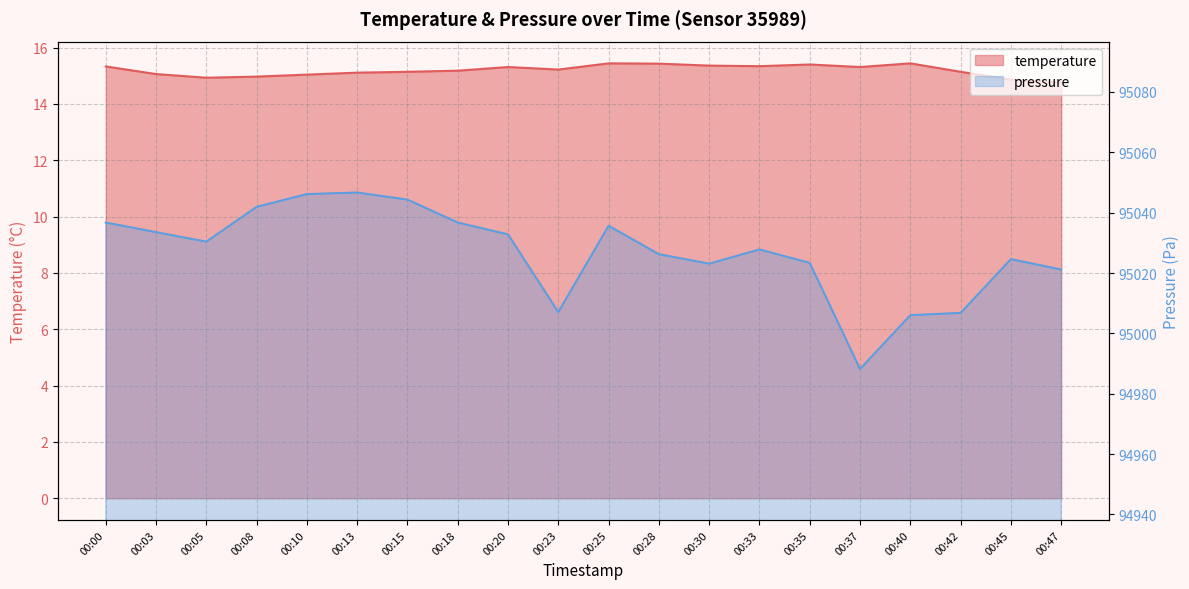

Where does the temperature series first go above 15?

00:00